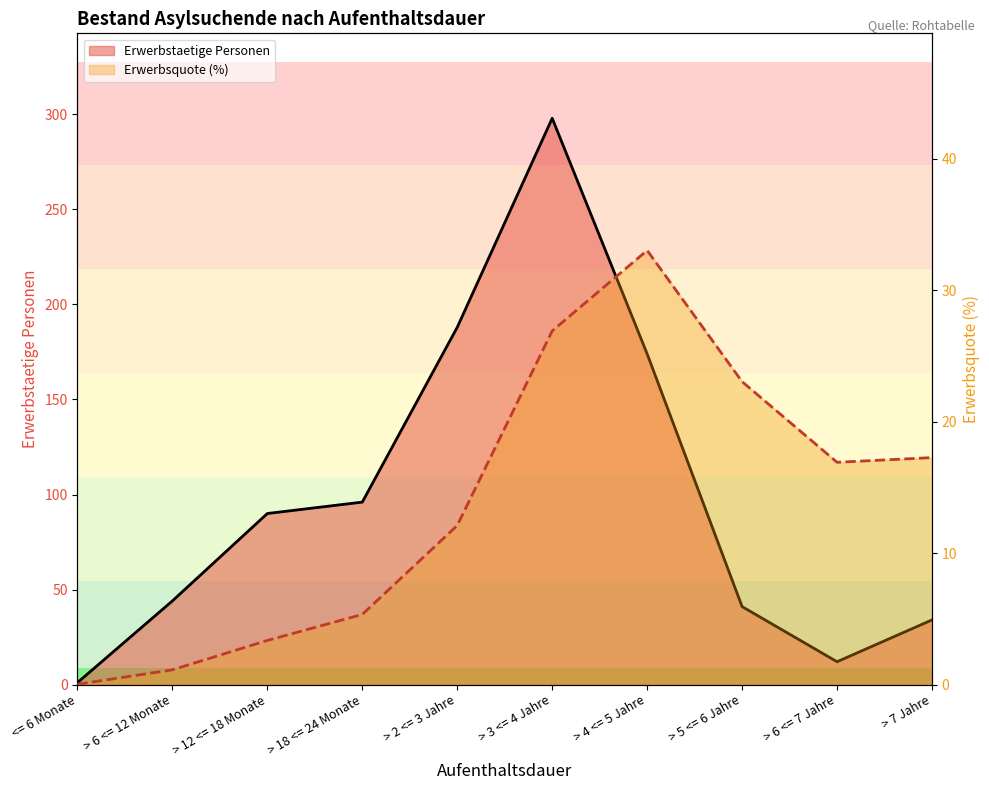

Which series has the widest spread of values?

Erwerbstaetige Personen